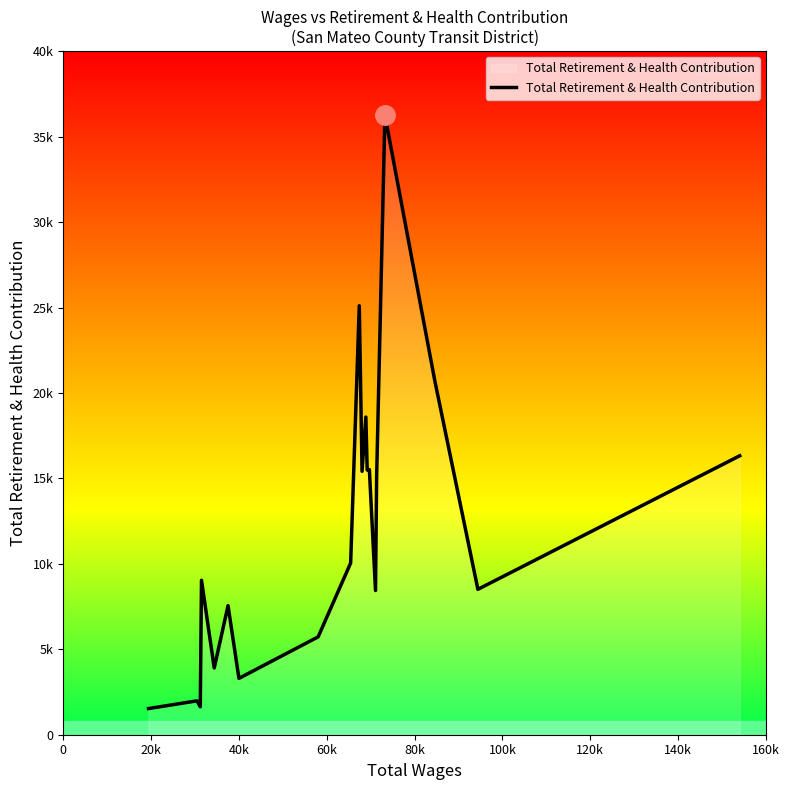

What is the average value?

12008